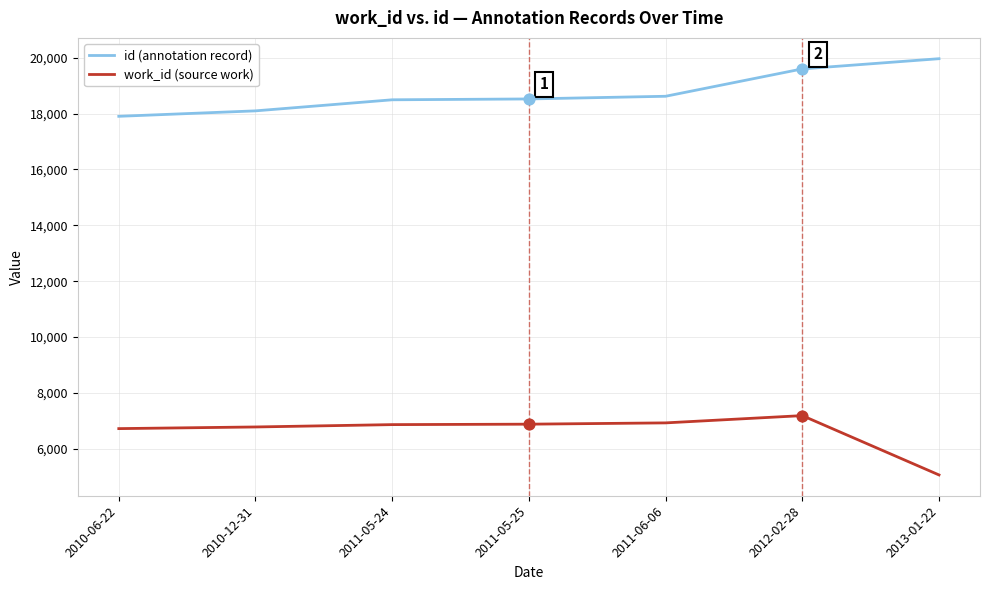

What is the minimum value for work_id (source work)?

5070